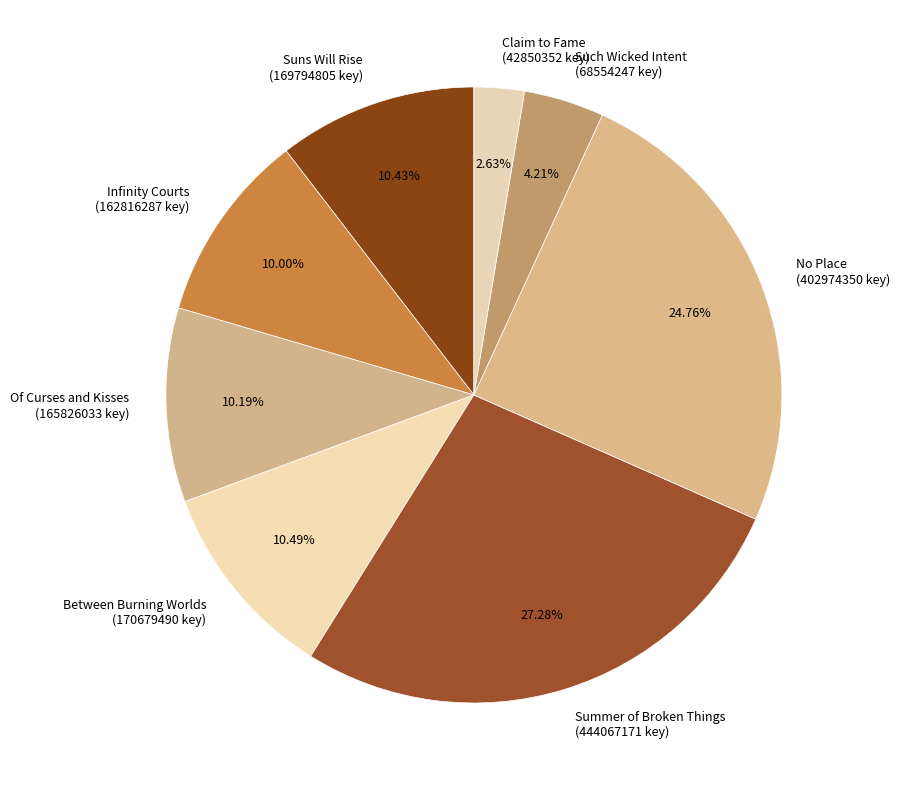

Which has a higher value, Summer of Broken Things (444067171 key) or Between Burning Worlds (170679490 key)?

Summer of Broken Things (444067171 key)